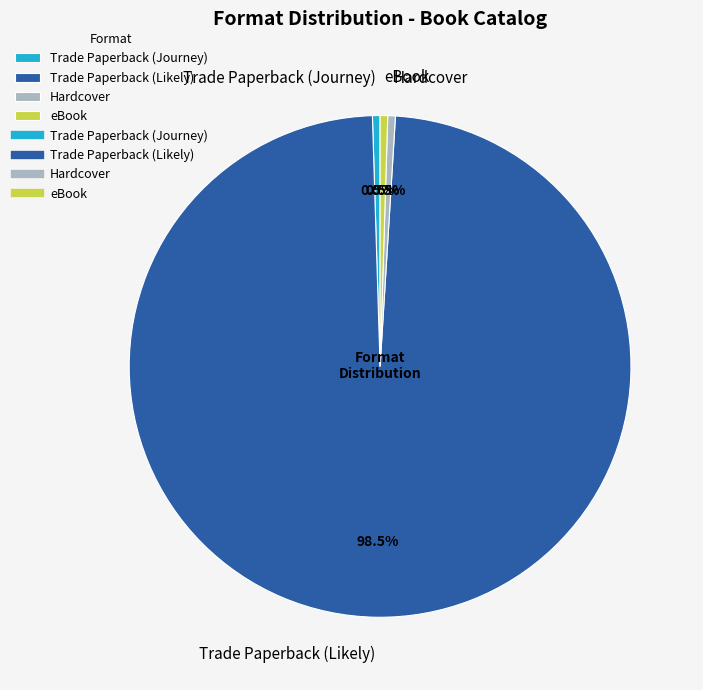

Which category has the biggest portion of the pie?

Trade Paperback (Likely)